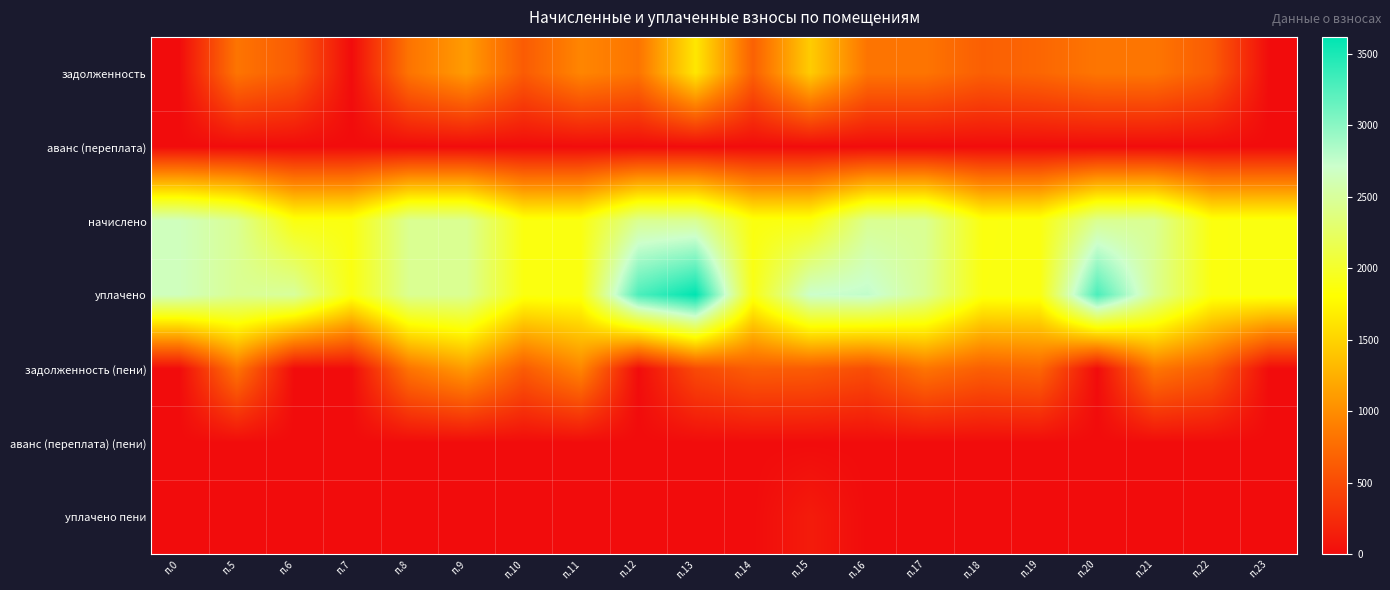

Reading left to right, transcribe all the data shown in this chart.

задолженность: п.0=0.0	п.5=821.2	п.6=626.0	п.7=0.0	п.8=818.5	п.9=1110.8	п.10=626.0	п.11=955.0	п.12=821.0	п.13=1641.9	п.14=667.5	п.15=1452.3	п.16=818.5	п.17=821.0	п.18=653.6	п.19=710.7	п.20=828.8	п.21=833.9	п.22=626.0	п.23=0.0
аванс (переплата): п.0=0.0	п.5=0.0	п.6=0.0	п.7=0.0	п.8=0.0	п.9=0.0	п.10=0.0	п.11=0.0	п.12=0.0	п.13=0.0	п.14=0.0	п.15=0.0	п.16=0.0	п.17=0.0	п.18=0.0	п.19=0.0	п.20=0.0	п.21=0.0	п.22=0.0	п.23=0.0
начислено: п.0=2649.2	п.5=2462.9	п.6=1877.9	п.7=1885.3	п.8=2455.4	п.9=2459.2	п.10=1877.9	п.11=1885.3	п.12=2455.4	п.13=2462.9	п.14=1877.9	п.15=1885.3	п.16=2455.4	п.17=2462.9	п.18=1877.9	п.19=1885.3	п.20=2455.4	п.21=2462.9	п.22=1877.9	п.23=1885.3
уплачено: п.0=2649.2	п.5=2462.9	п.6=2503.9	п.7=1885.3	п.8=2455.4	п.9=2459.2	п.10=1877.9	п.11=1885.3	п.12=3273.9	п.13=3618.7	п.14=1906.0	п.15=2709.2	п.16=2760.6	п.17=2462.9	п.18=1879.8	п.19=1885.3	п.20=3284.2	п.21=2462.9	п.22=1877.9	п.23=1885.3
задолженность (пени): п.0=0.0	п.5=821.2	п.6=0.0	п.7=0.0	п.8=818.5	п.9=1110.8	п.10=626.0	п.11=955.0	п.12=2.5	п.13=486.1	п.14=639.5	п.15=628.5	п.16=513.3	п.17=821.0	п.18=651.7	п.19=710.7	п.20=0.0	п.21=833.9	п.22=626.0	п.23=0.0
аванс (переплата) (пени): п.0=0.0	п.5=0.0	п.6=0.0	п.7=0.0	п.8=0.0	п.9=0.0	п.10=0.0	п.11=0.0	п.12=0.0	п.13=0.0	п.14=0.0	п.15=0.0	п.16=0.0	п.17=0.0	п.18=0.0	п.19=0.0	п.20=0.0	п.21=0.0	п.22=0.0	п.23=0.0
уплачено пени: п.0=0.0	п.5=0.0	п.6=0.0	п.7=0.0	п.8=0.5	п.9=0.0	п.10=0.0	п.11=0.0	п.12=0.0	п.13=0.0	п.14=0.0	п.15=120.3	п.16=0.0	п.17=0.0	п.18=0.0	п.19=0.0	п.20=0.0	п.21=0.0	п.22=0.0	п.23=0.0